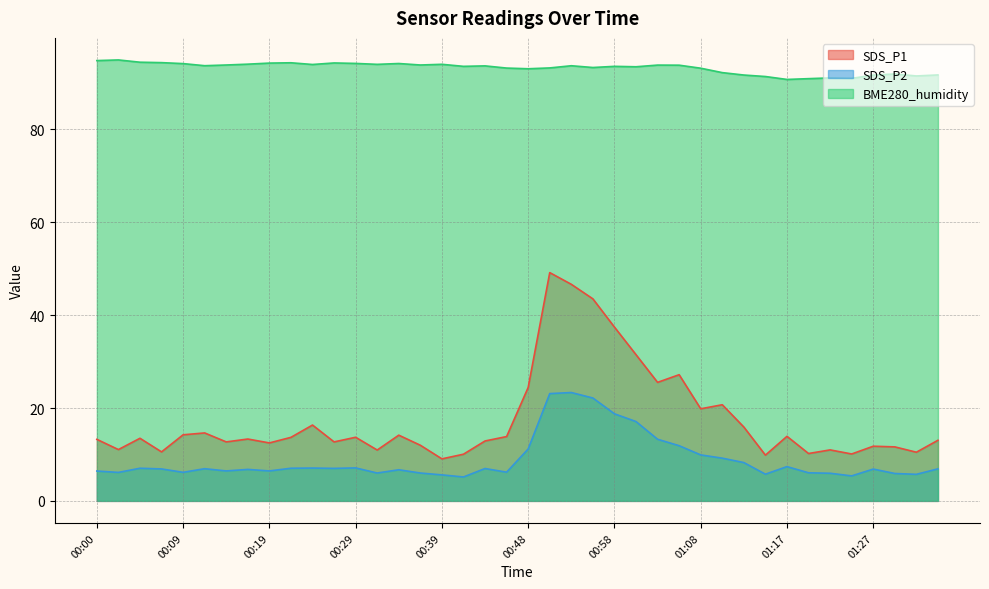

Reading left to right, transcribe all the data shown in this chart.

SDS_P1: 00:00=13.2	00:02=11.1	00:04=13.5	00:07=10.6	00:09=14.2	00:12=14.6	00:14=12.7	00:17=13.3	00:19=12.5	00:21=13.7	00:24=16.3	00:26=12.7	00:29=13.7	00:31=10.9	00:34=14.2	00:36=12.0	00:39=9.1	00:41=10.1	00:43=12.9	00:46=13.8	00:48=24.4	00:51=49.1	00:53=46.6	00:56=43.5	00:58=37.4	01:00=31.5	01:03=25.5	01:05=27.2	01:08=19.8	01:10=20.7	01:13=15.9	01:15=9.8	01:17=13.9	01:20=10.2	01:22=11.0	01:25=10.1	01:27=11.8	01:30=11.6	01:32=10.5	01:34=13.1
SDS_P2: 00:00=6.4	00:02=6.1	00:04=7.0	00:07=6.9	00:09=6.2	00:12=6.9	00:14=6.5	00:17=6.8	00:19=6.5	00:21=7.0	00:24=7.1	00:26=7.0	00:29=7.1	00:31=6.0	00:34=6.7	00:36=6.0	00:39=5.6	00:41=5.2	00:43=7.0	00:46=6.2	00:48=11.2	00:51=23.1	00:53=23.3	00:56=22.1	00:58=18.8	01:00=17.1	01:03=13.3	01:05=11.9	01:08=9.9	01:10=9.2	01:13=8.2	01:15=5.8	01:17=7.4	01:20=6.0	01:22=6.0	01:25=5.4	01:27=6.8	01:30=5.9	01:32=5.7	01:34=6.9
BME280_humidity: 00:00=94.8	00:02=94.9	00:04=94.5	00:07=94.4	00:09=94.2	00:12=93.7	00:14=93.8	00:17=94.0	00:19=94.3	00:21=94.3	00:24=94.0	00:26=94.3	00:29=94.2	00:31=94.0	00:34=94.2	00:36=93.8	00:39=94.0	00:41=93.6	00:43=93.7	00:46=93.2	00:48=93.0	00:51=93.2	00:53=93.7	00:56=93.3	00:58=93.6	01:00=93.5	01:03=93.8	01:05=93.8	01:08=93.2	01:10=92.2	01:13=91.7	01:15=91.4	01:17=90.7	01:20=90.9	01:22=91.1	01:25=91.0	01:27=91.7	01:30=91.9	01:32=91.5	01:34=91.7